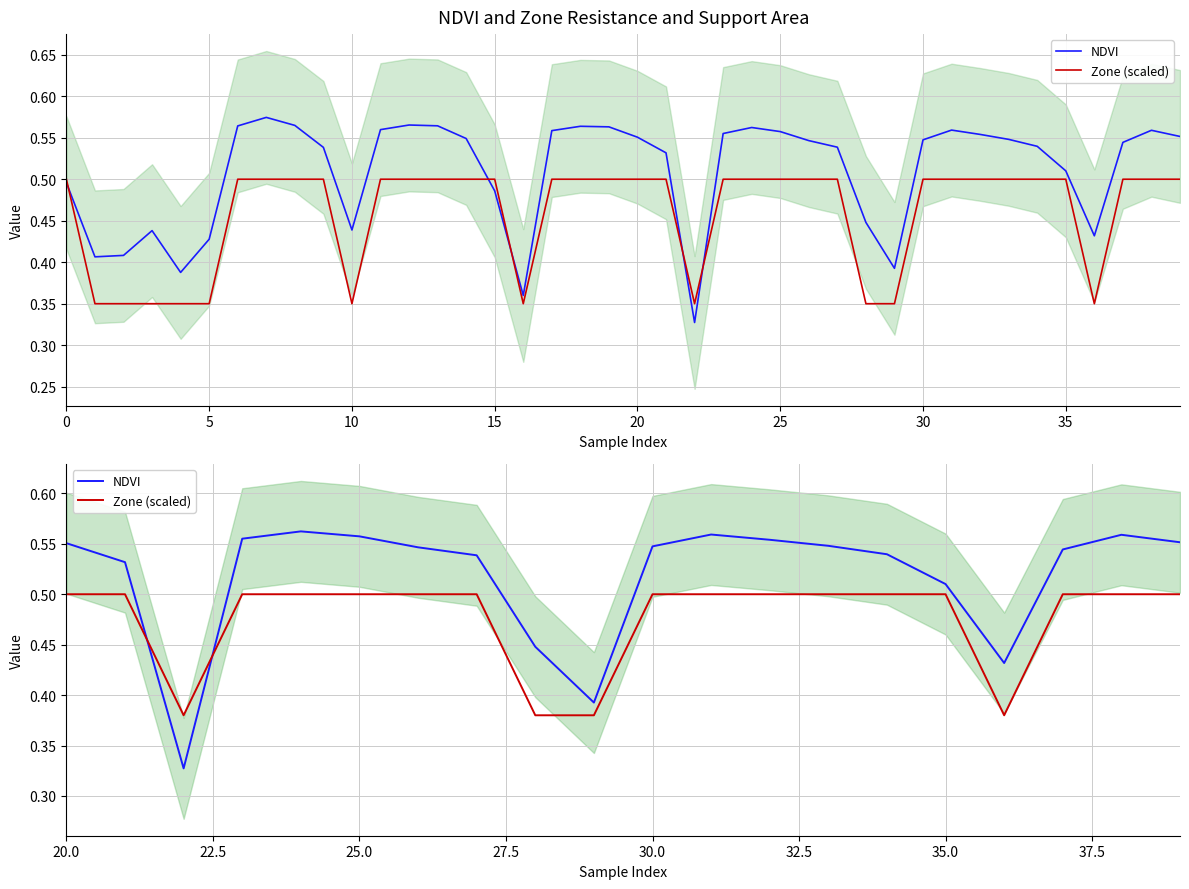

List the series in order of their peak value, lowest first.

Zone (scaled), NDVI